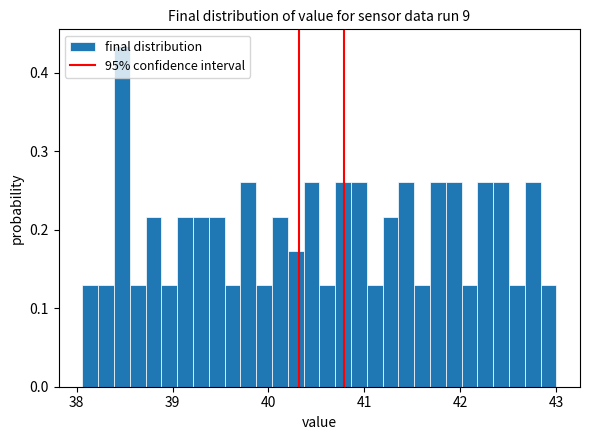

Around what value on the x-axis is the tallest bar? Give the approximate position of its centre, as read against the axis.

38.5